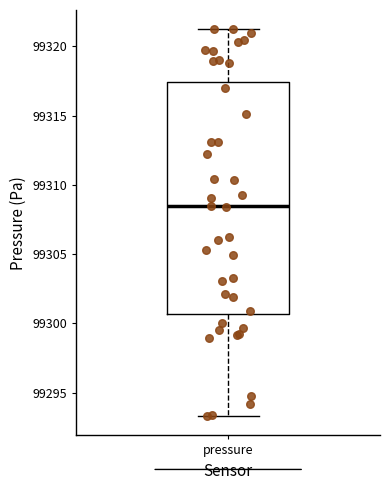

Read this box plot against the y-axis: the position of the median line, the range covered by the box, and the ends of both whiskers. The values are not printed on the chart, so give them approximately, as read against the axis.

median 99308.5, box 99300.5 to 99317.5, whiskers 99293.5 to 99321.0